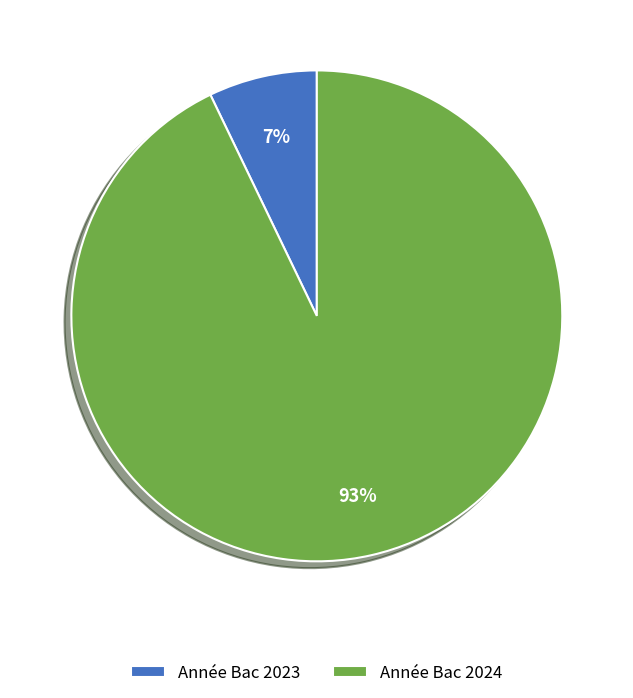

Is there a majority slice in this chart?

Yes